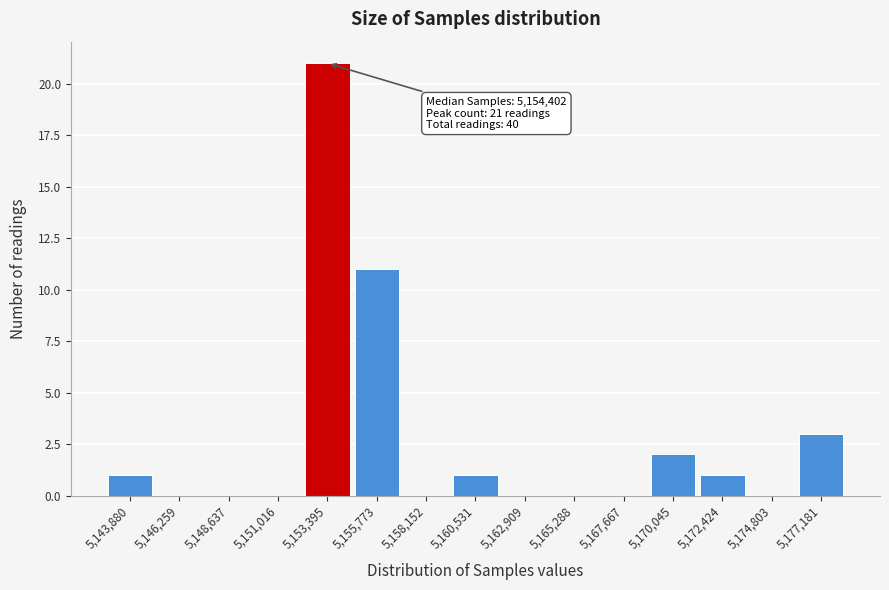

Which range on the x-axis has the tallest bar?

5152000 to 5154500